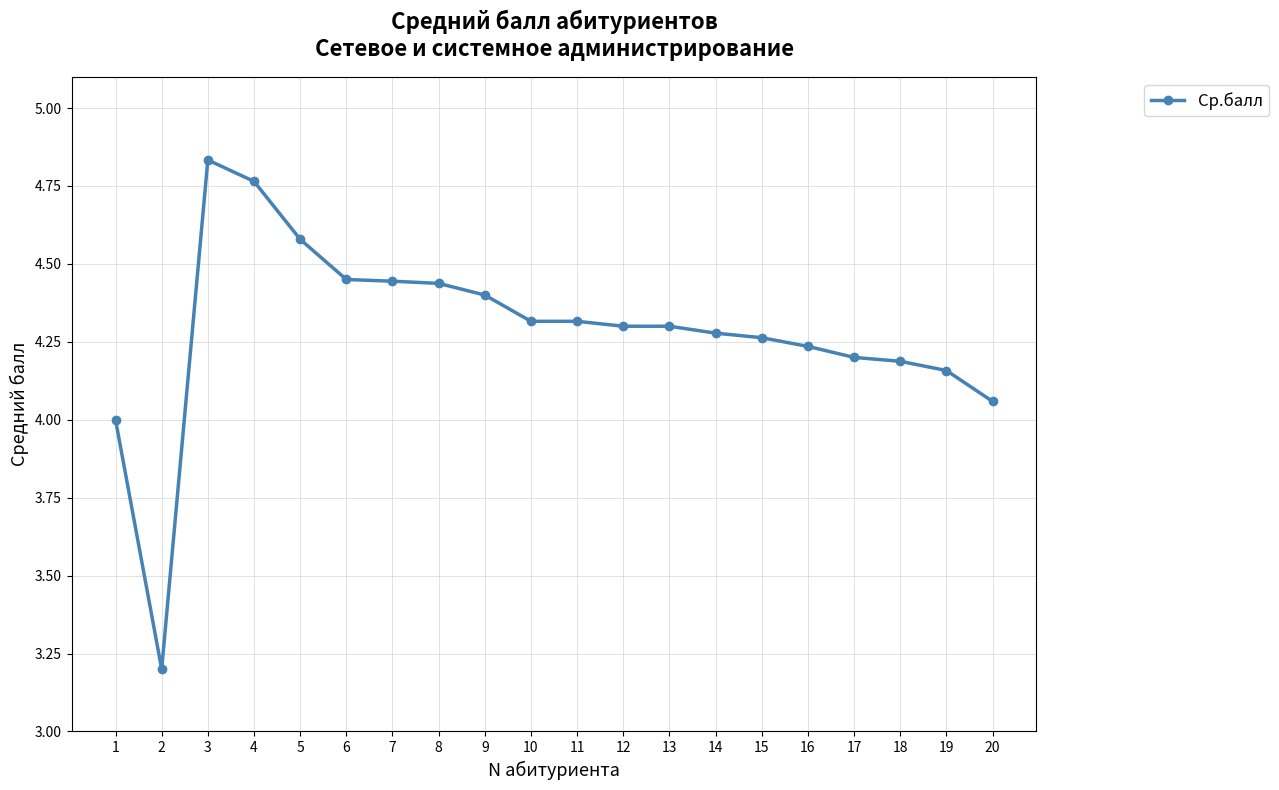

Does the chart display data point markers on the line(s)?

Yes